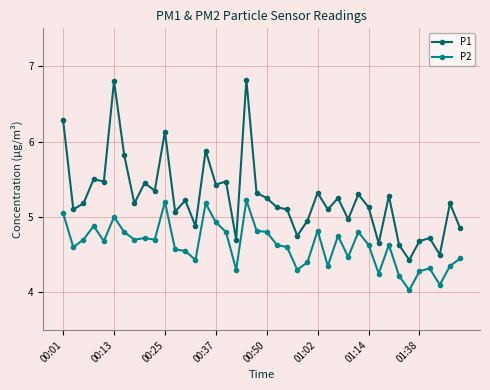

Which series has the largest range (max minus min)?

P1